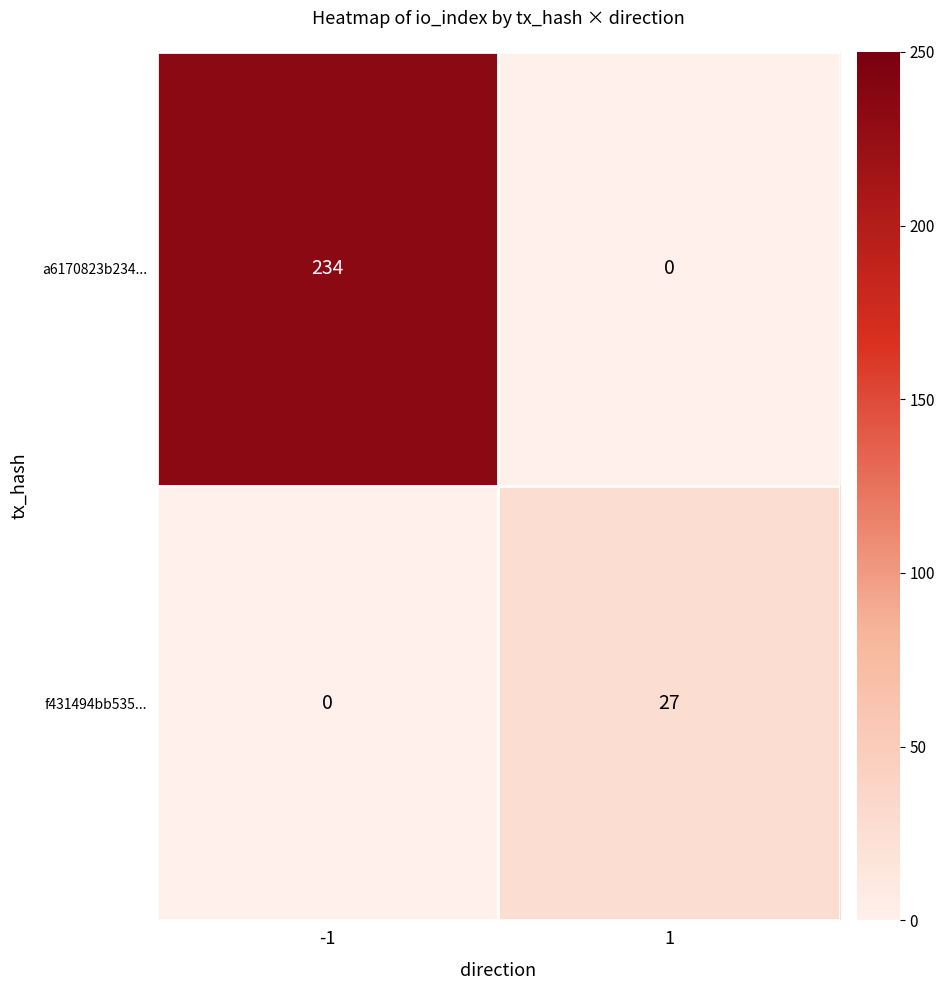

What is the total value across all series at 1?

27